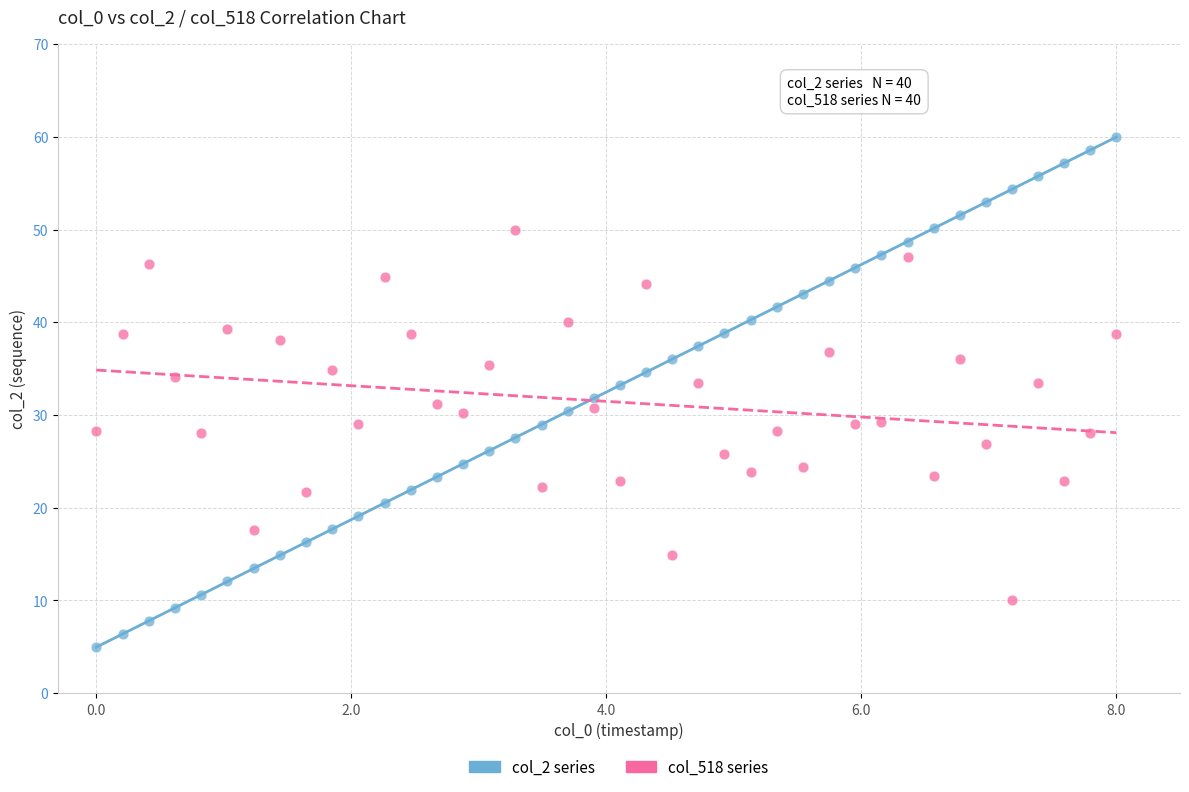

Which series contains the highest Y value?

col_2 series